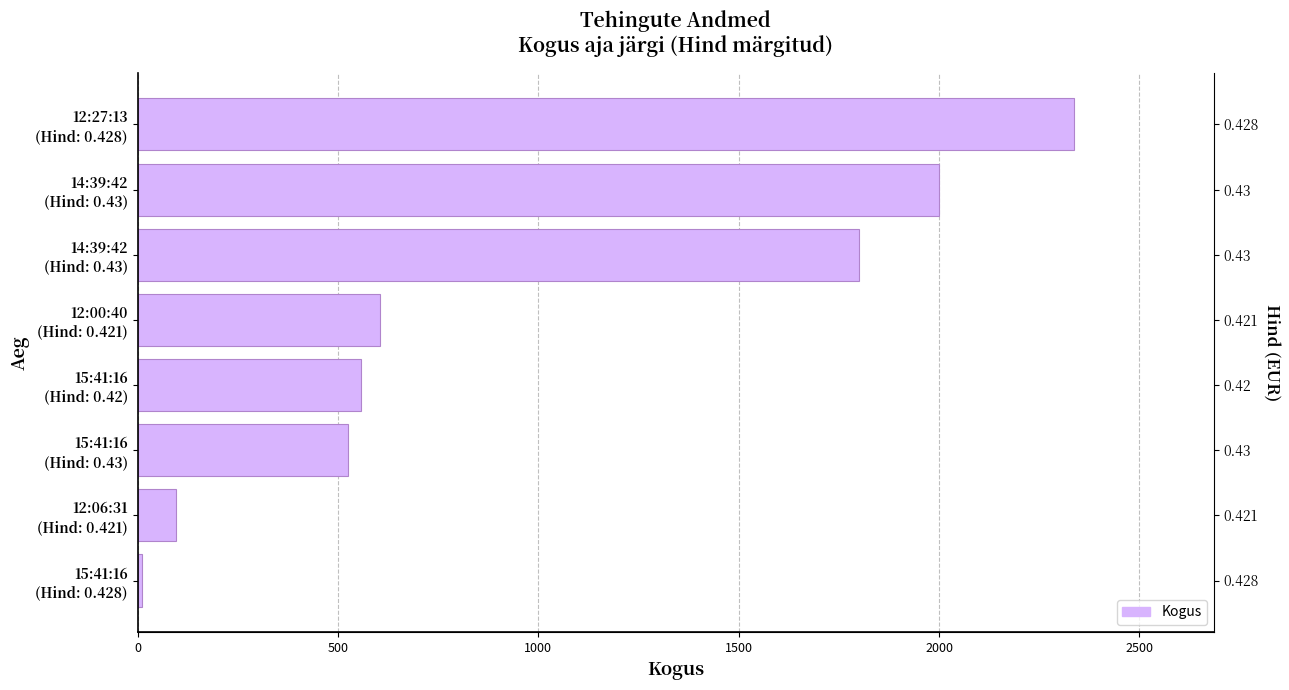

Reading left to right, list all the values displayed in this chart.

12	95	525	558	605	1800	2000	2336